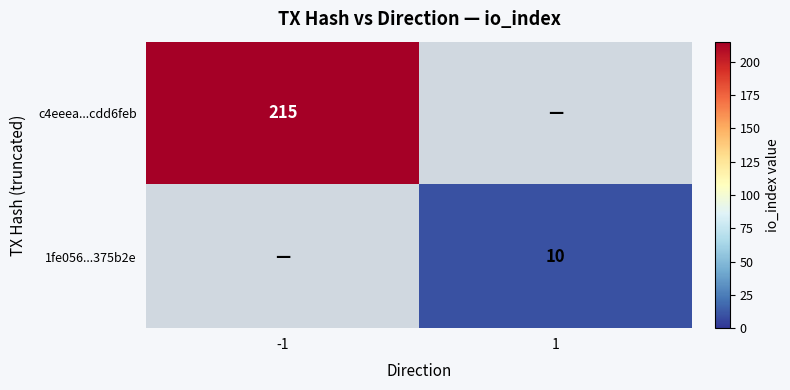

Which label corresponds to the smallest value in the chart?

1